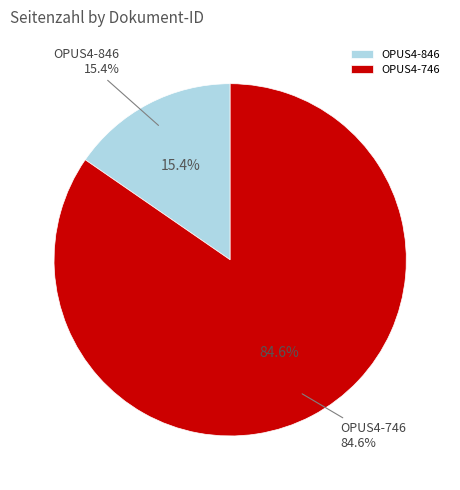

To the nearest percent, what is the combined percentage of OPUS4-746 and OPUS4-846?

100%